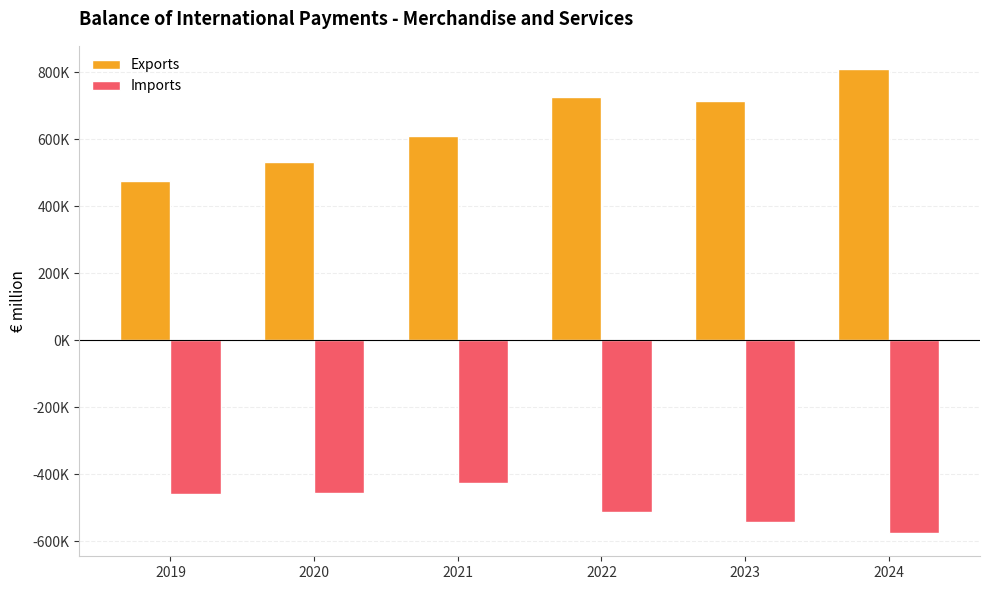

What are all the series names shown in the legend?

Exports, Imports